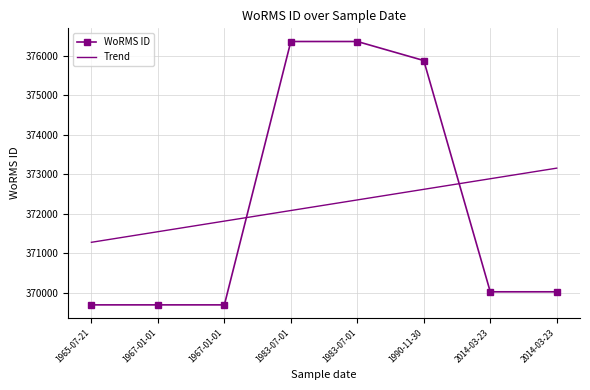

The WoRMS ID series shows 573022.9 at 1967-01-01. True or false?

False